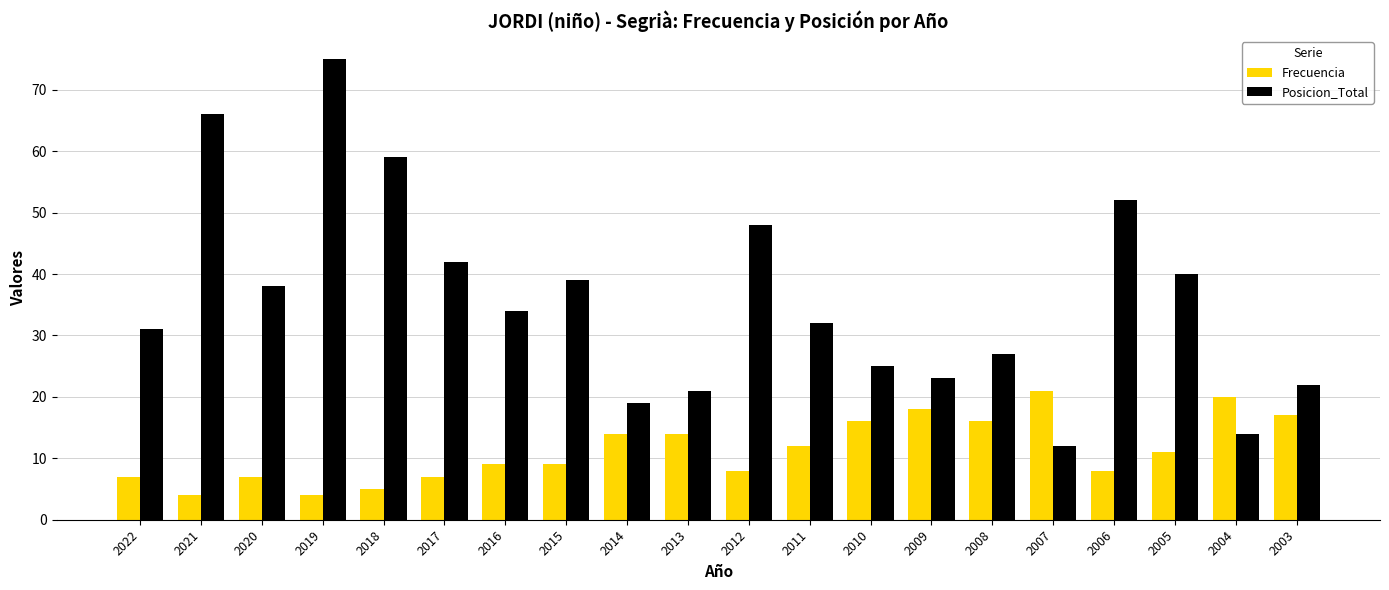

How many bars are there in each group?

2